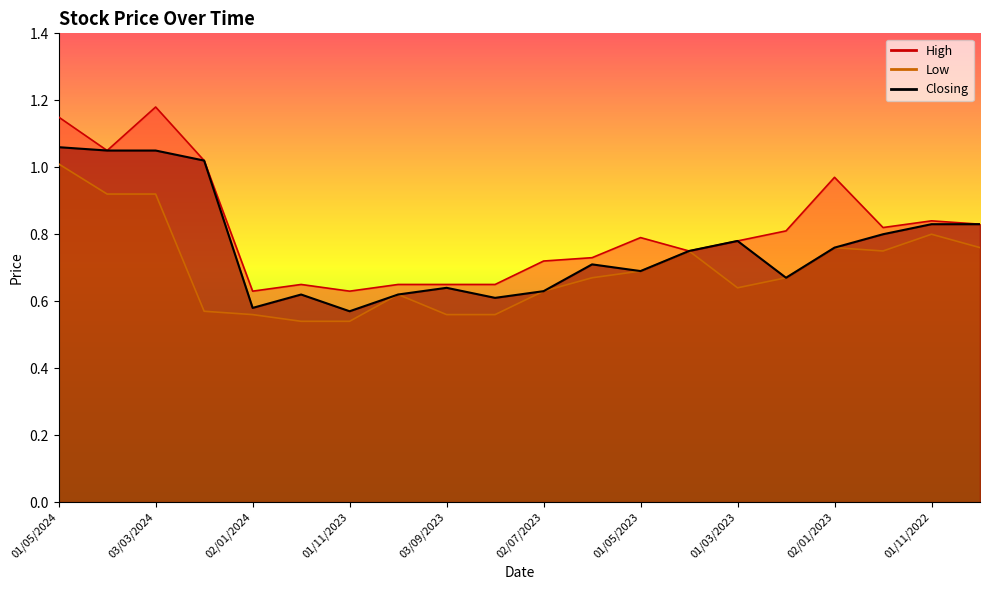

True or false: Closing and High cross at least once.

False